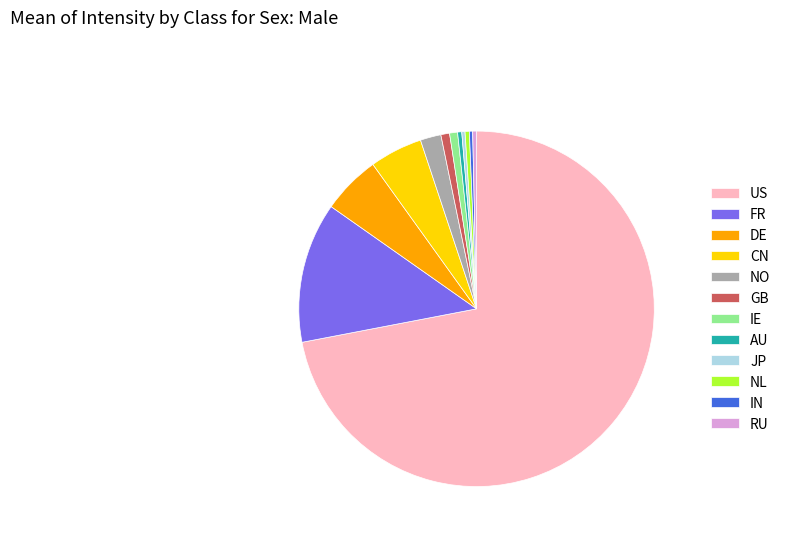

What is the largest slice in the pie chart?

US